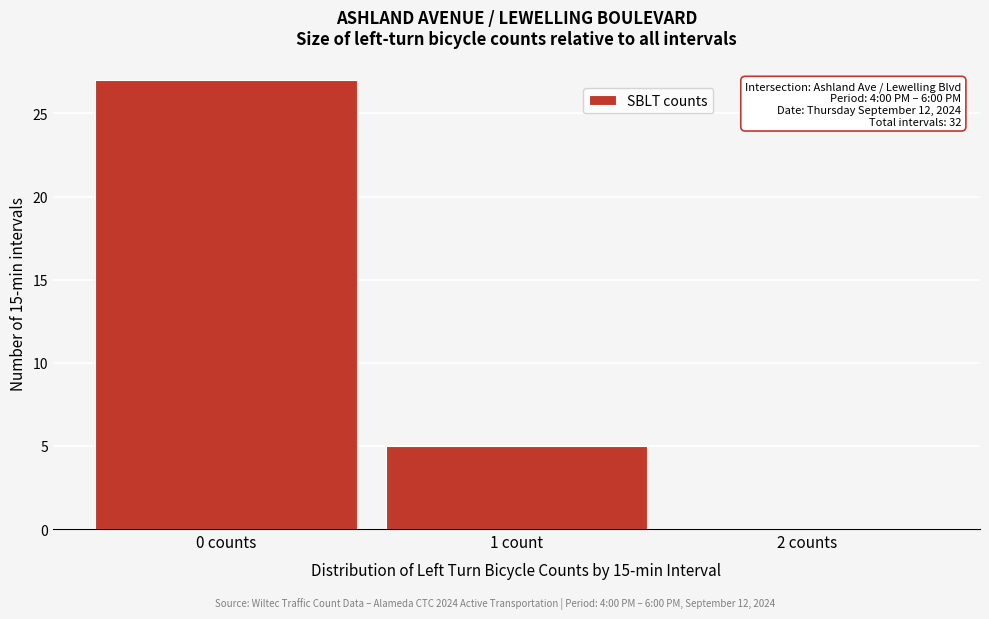

Reading left to right, what are all the values shown in this chart?

0 counts=27	1 count=5	2 counts=0